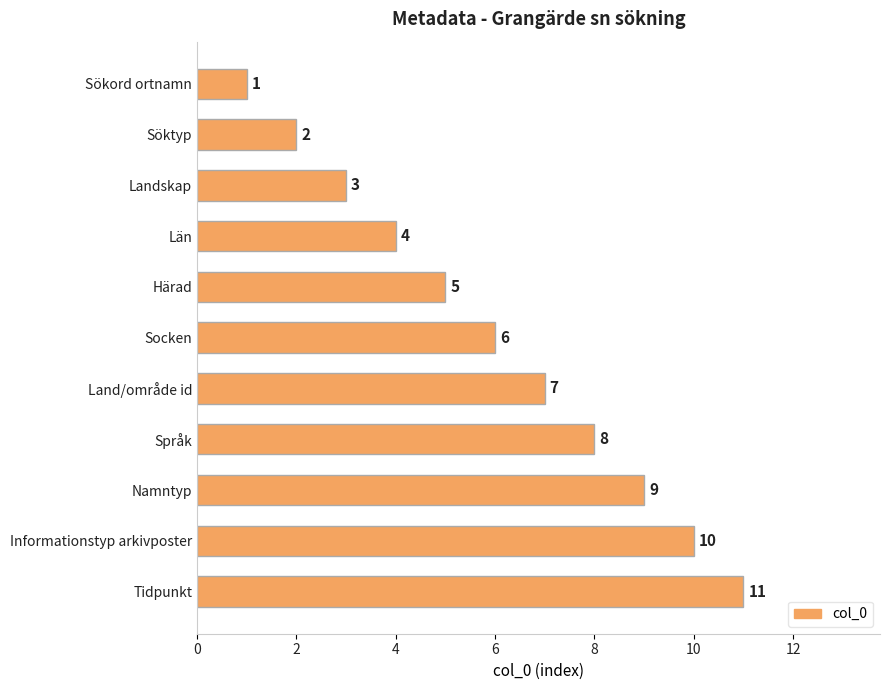

How many categories are shown in the chart?

11